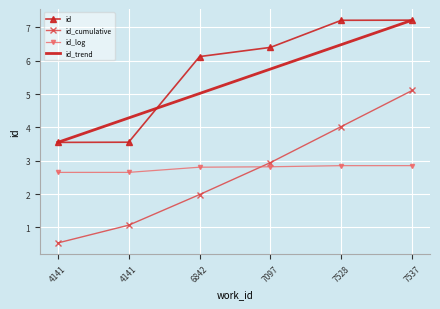

What are all the series names shown in the legend?

id, id_cumulative, id_log, id_trend